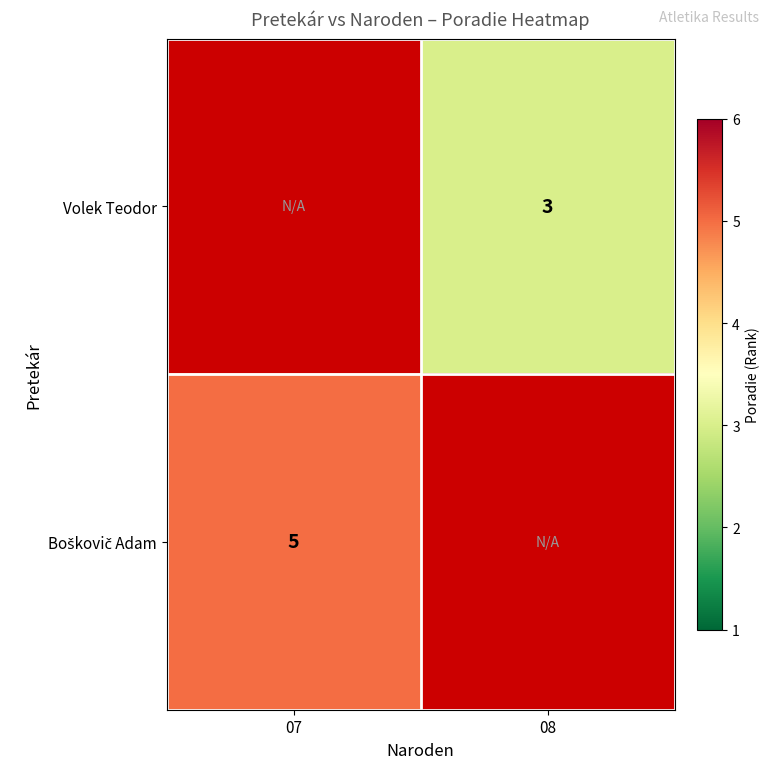

Is it true that Volek Teodor equals 4 at 08?

False